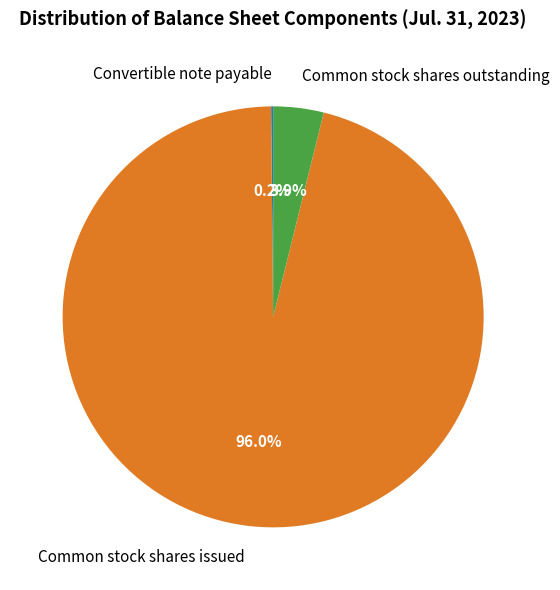

Between Common stock shares outstanding and Common stock shares issued, which is larger?

Common stock shares issued